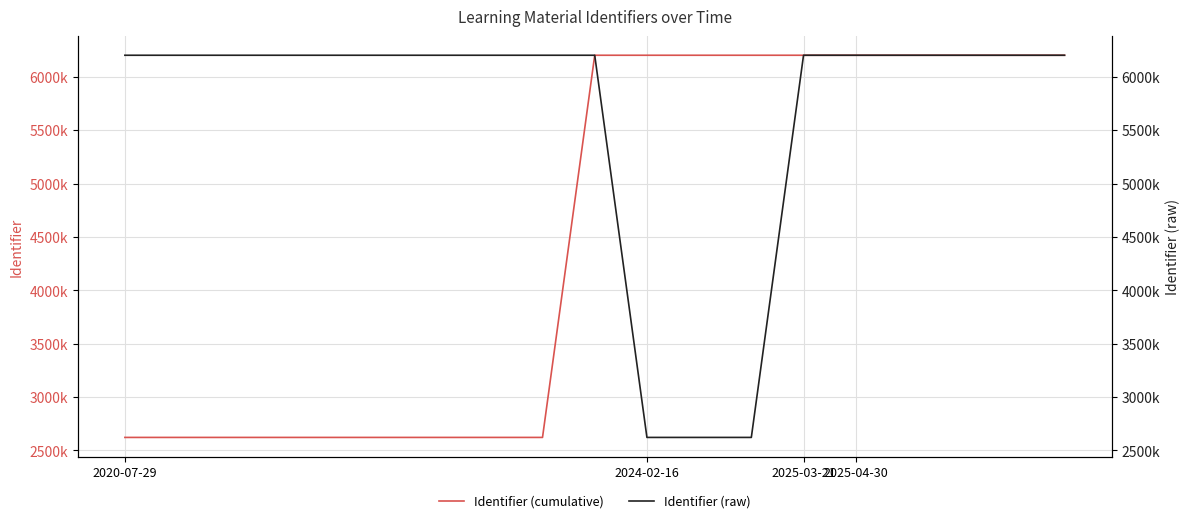

List the series in order of their overall mean, lowest first.

Identifier (cumulative), Identifier (raw)